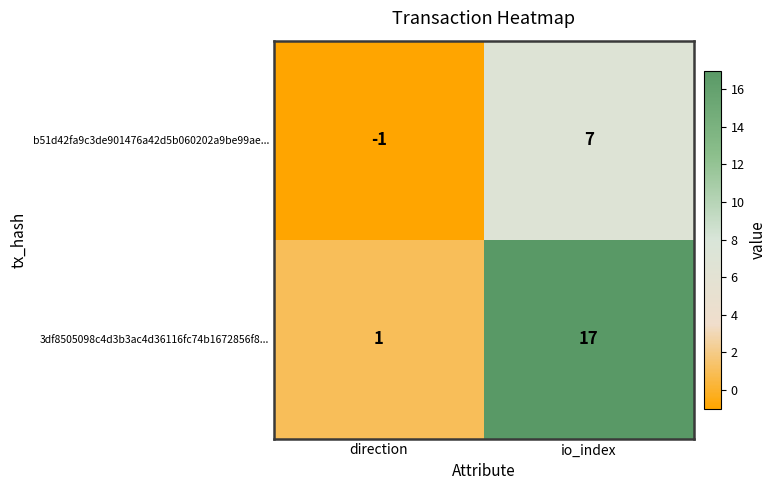

At which category does the chart reach its peak across all series?

io_index